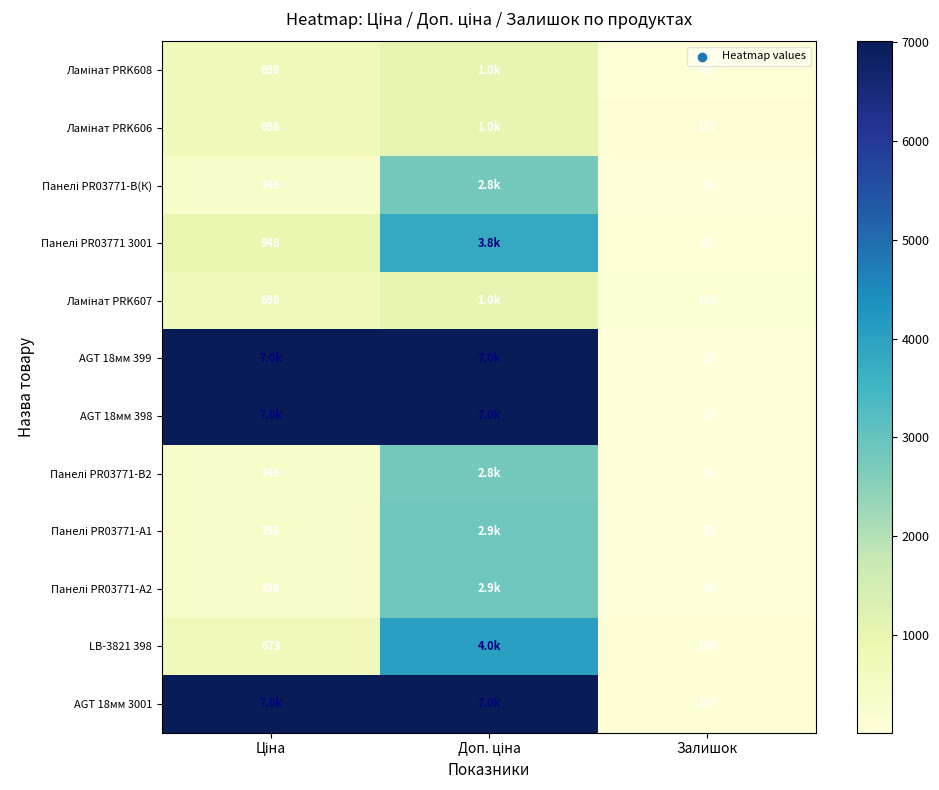

At which category does the chart reach its peak across all series?

Ціна